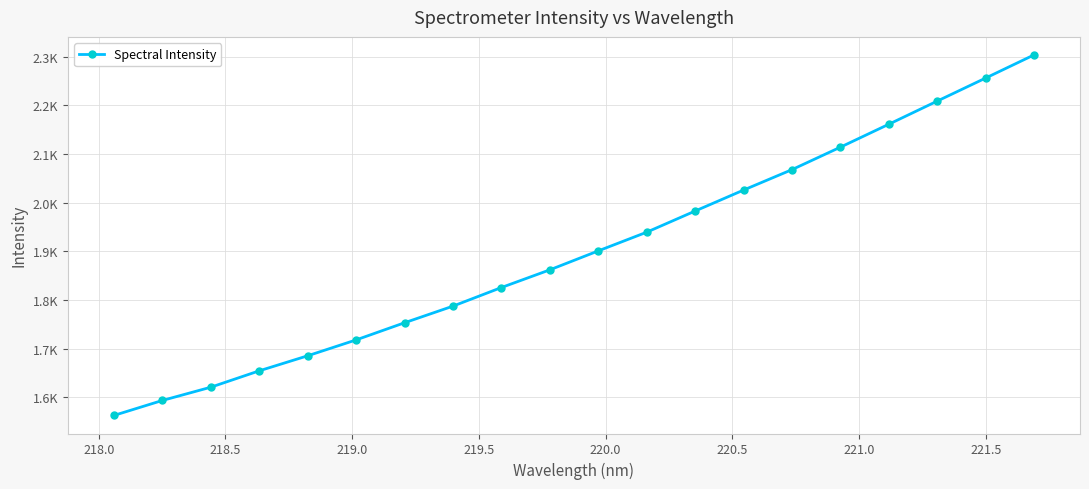

Does the chart have visible grid lines?

Yes